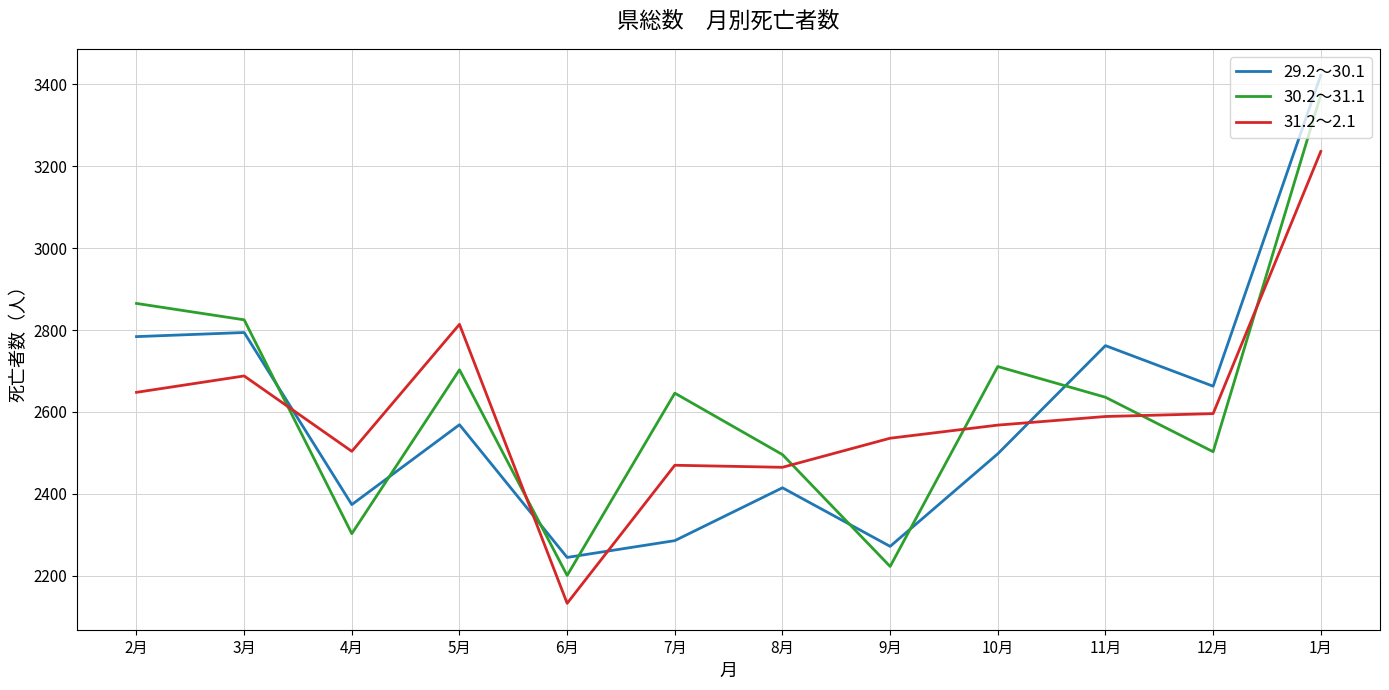

What is the spread (max minus min) of values at 9月?

313